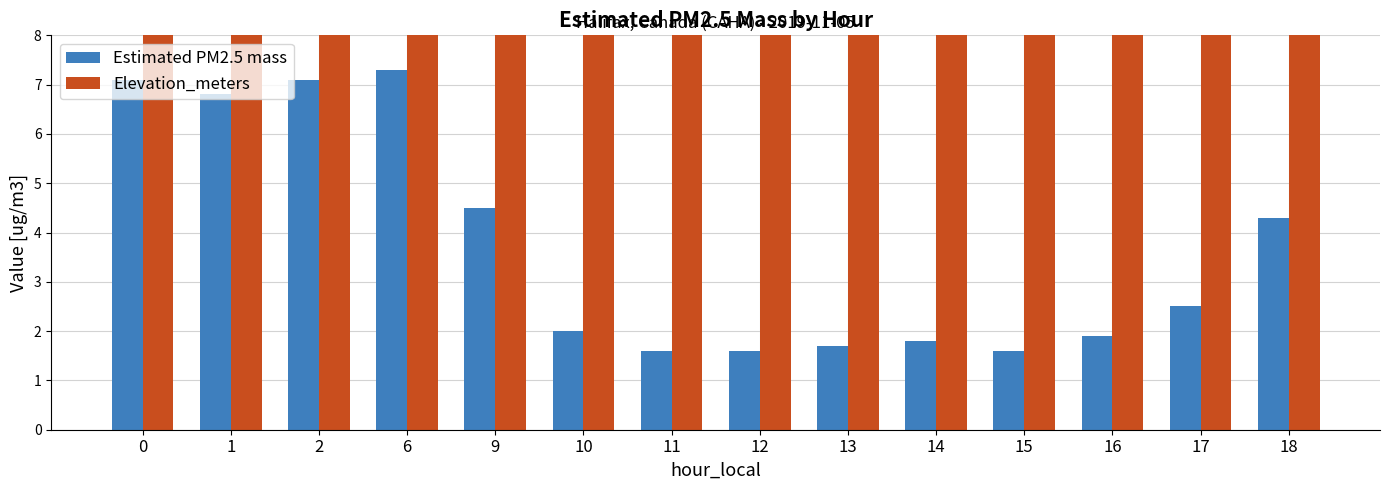

At 1, list the series in order from largest to smallest.

Elevation_meters, Estimated PM2.5 mass